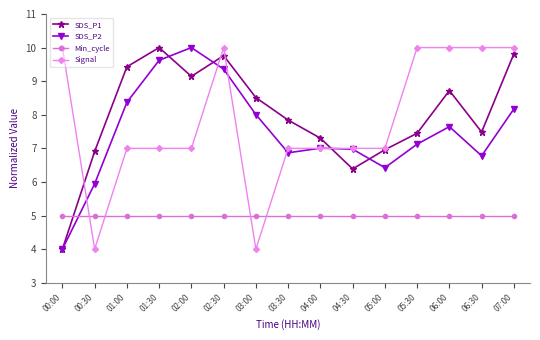

Is the value of Signal at 05:30 greater than the value of SDS_P2 at 01:00?

Yes